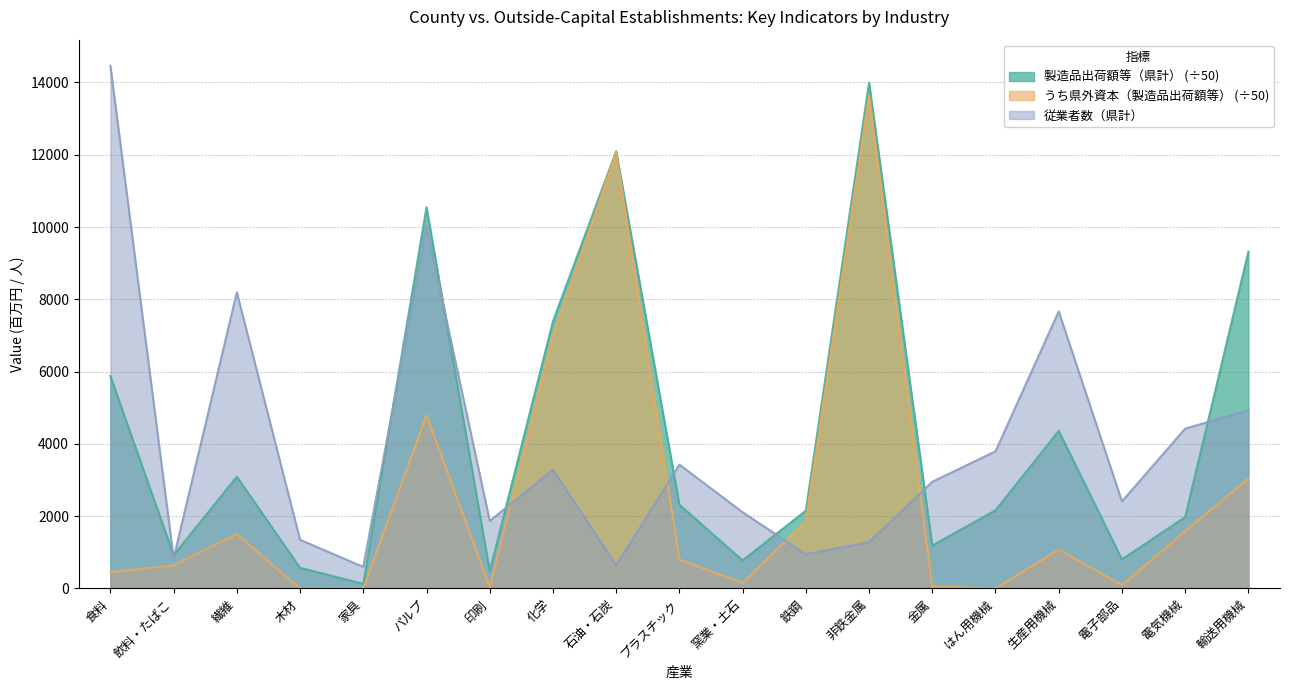

What is the sum of all 製造品出荷額等（県計） values?

80171.0